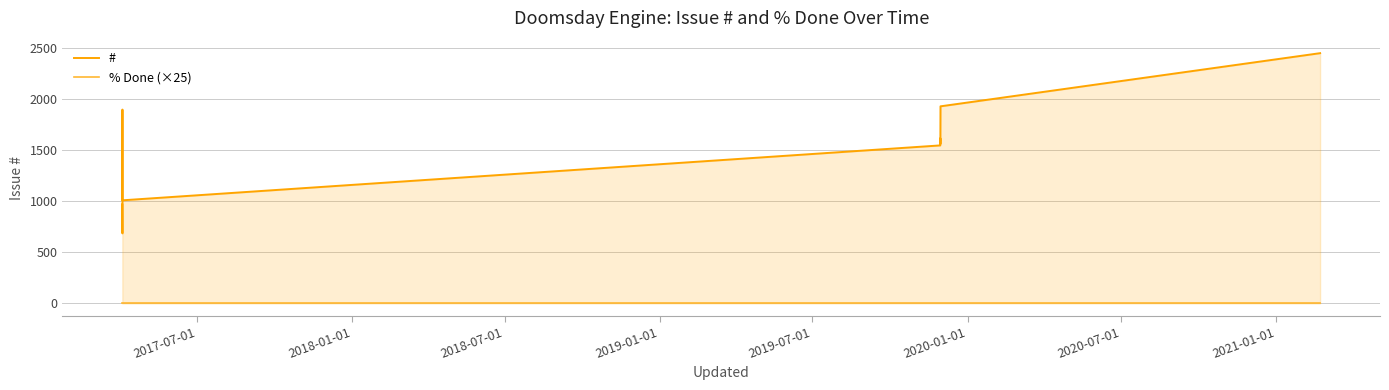

Which series has the largest total across all categories?

#